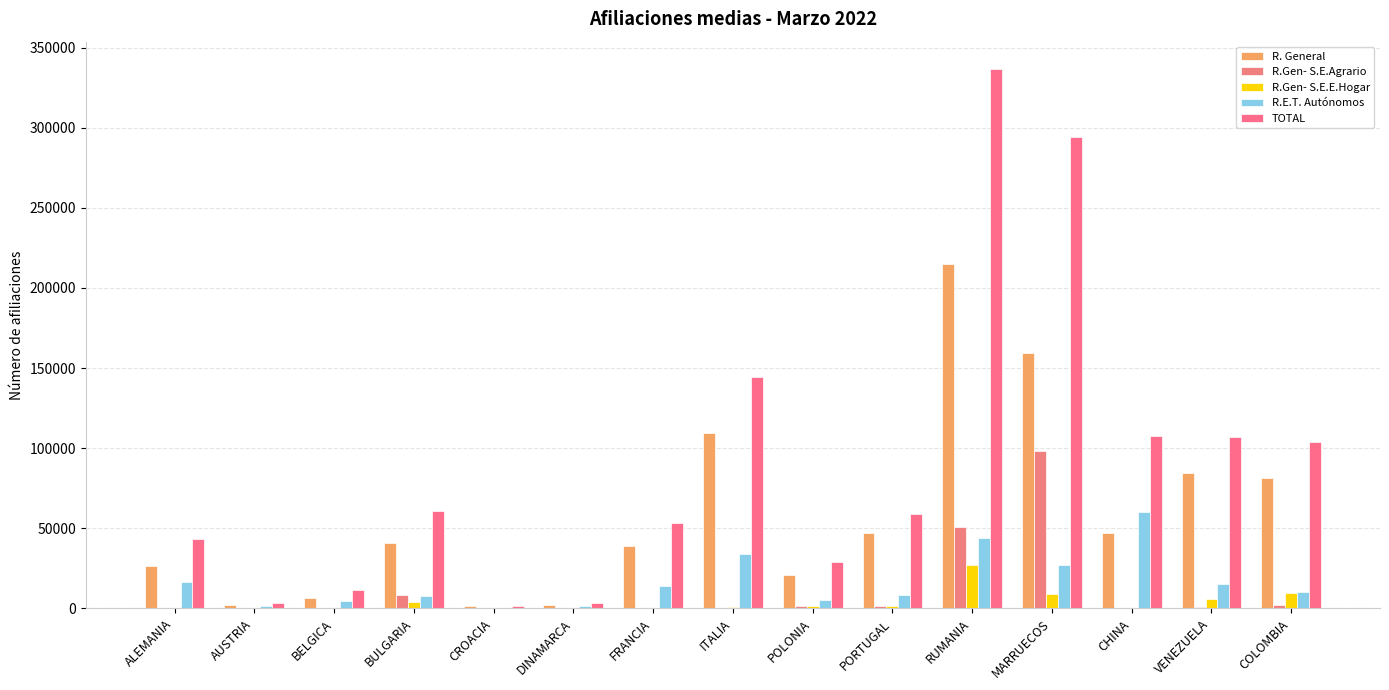

The R.Gen- S.E.E.Hogar series shows 288.1 at ALEMANIA. True or false?

True